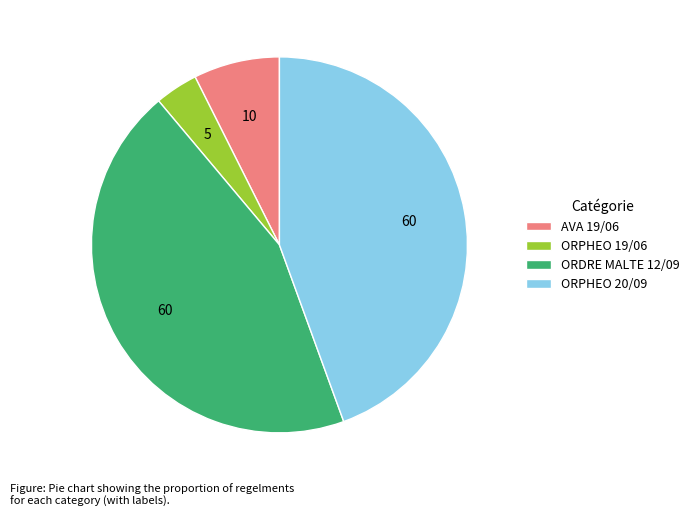

Approximately how many times larger is the value at ORDRE MALTE 12/09 compared to AVA 19/06?

6.0